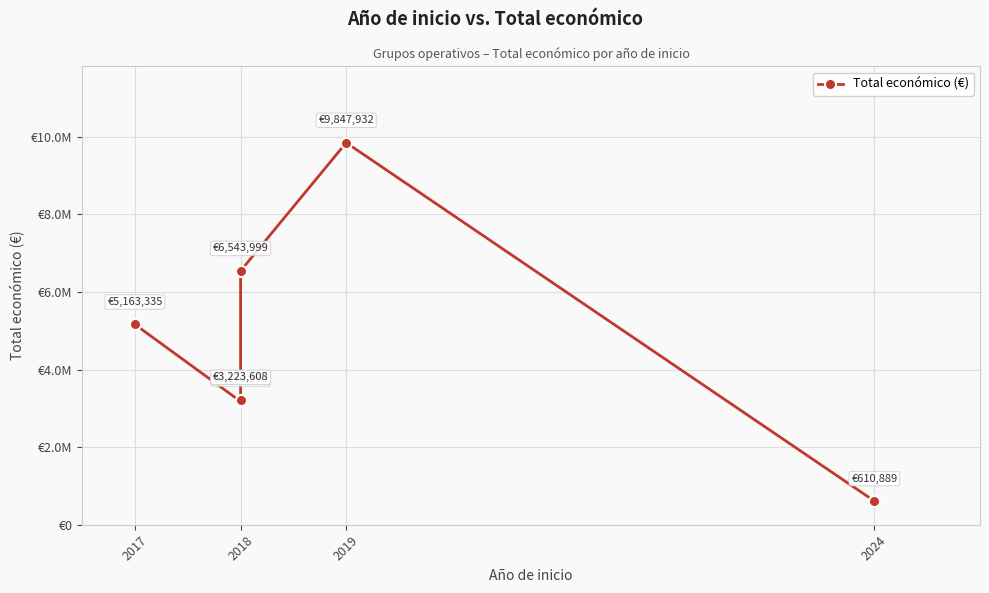

What is the label of the 1st point from the left?

2017